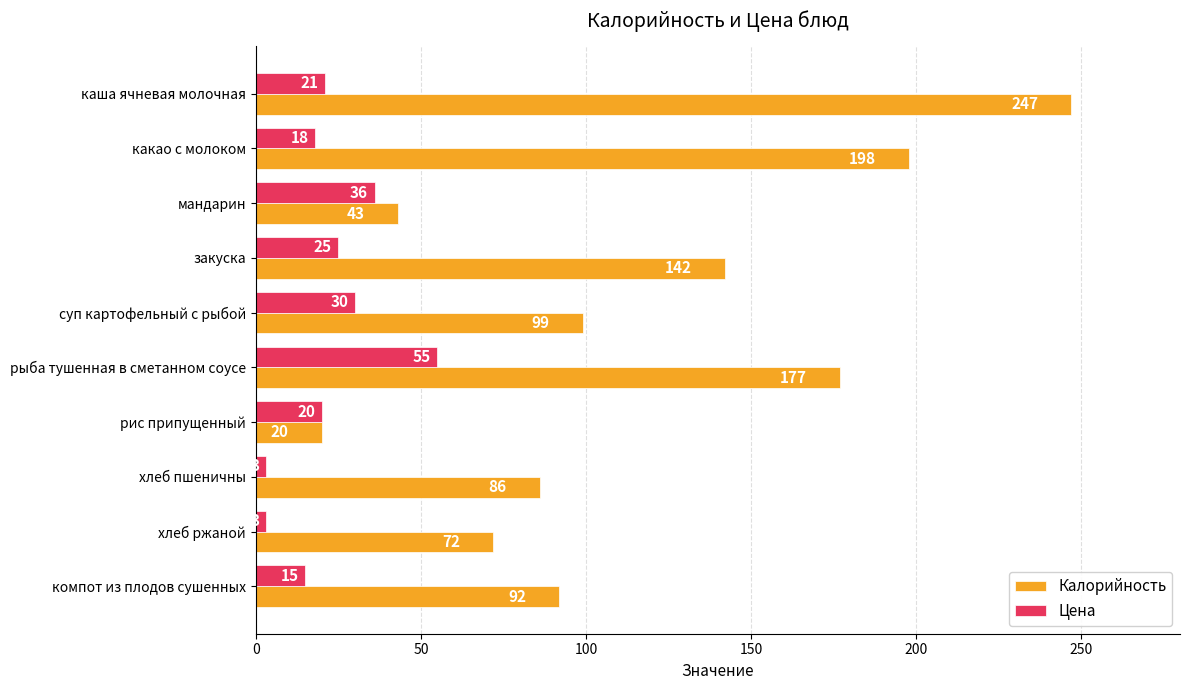

Which series changed the most between закуска and рыба тушенная в сметанном соусе?

Калорийность